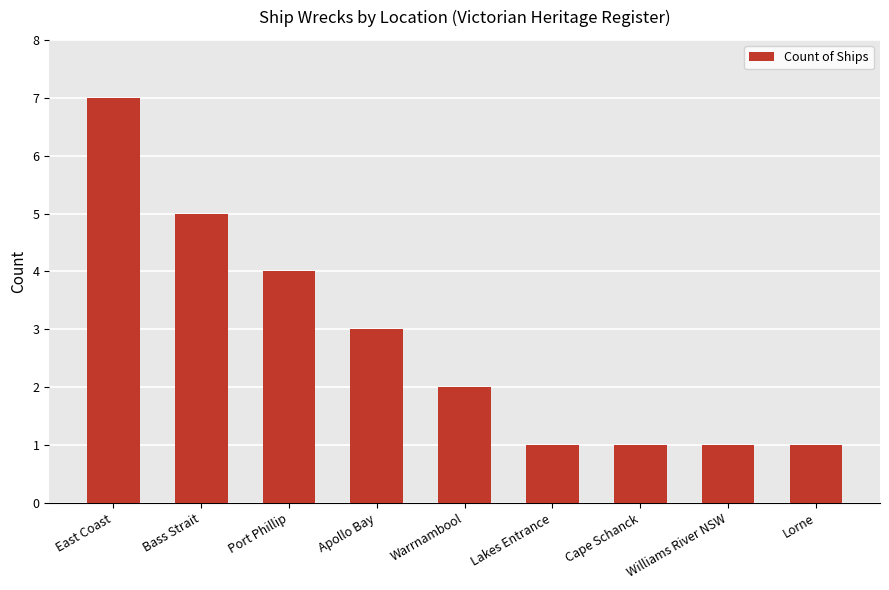

Reading right to left, list all the values displayed in this chart.

Lorne=1	Williams River NSW=1	Cape Schanck=1	Lakes Entrance=1	Warrnambool=2	Apollo Bay=3	Port Phillip=4	Bass Strait=5	East Coast=7